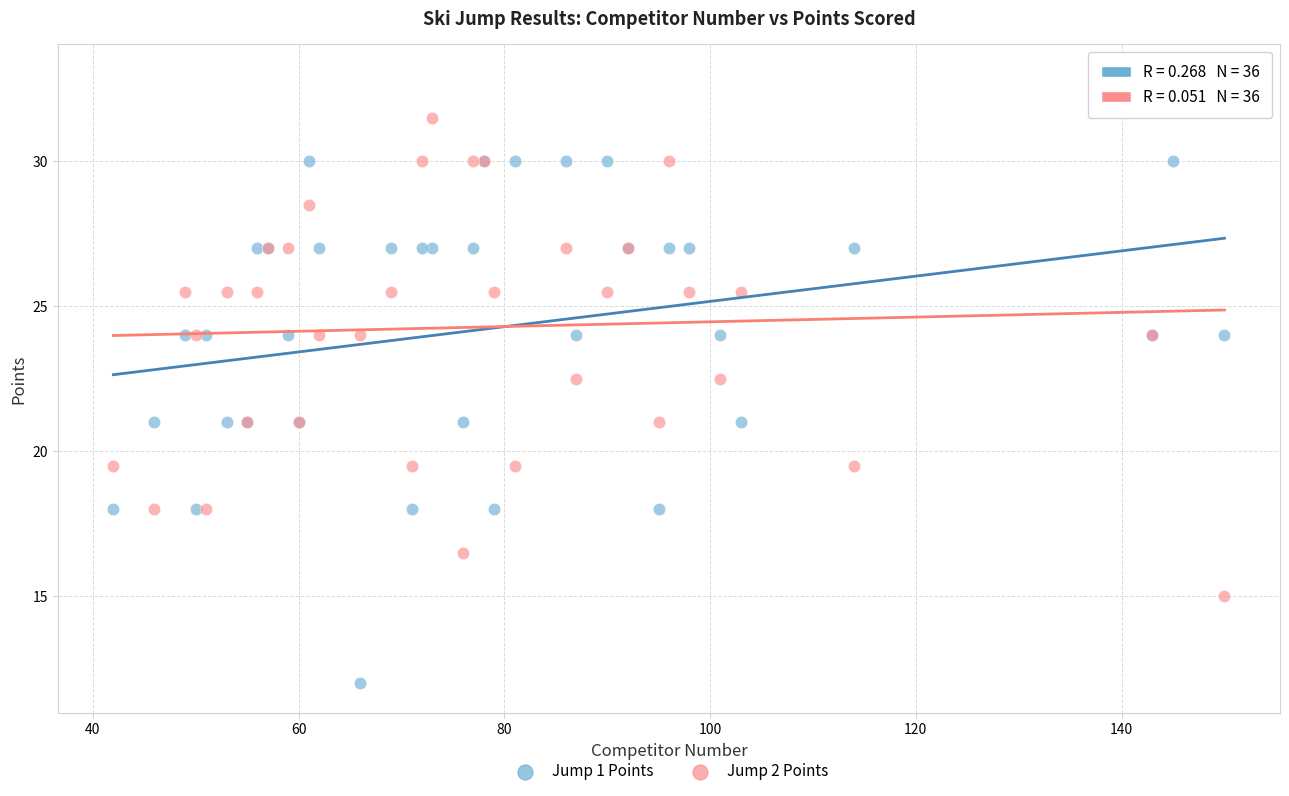

What are all the series names shown in the legend?

Jump 1 Points, Jump 2 Points